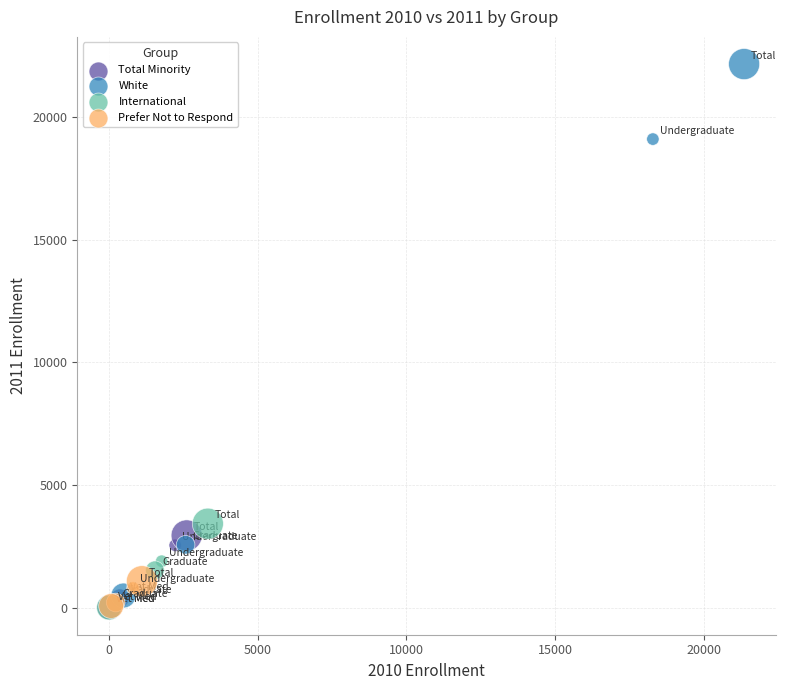

Which series contains the highest Y value?

White